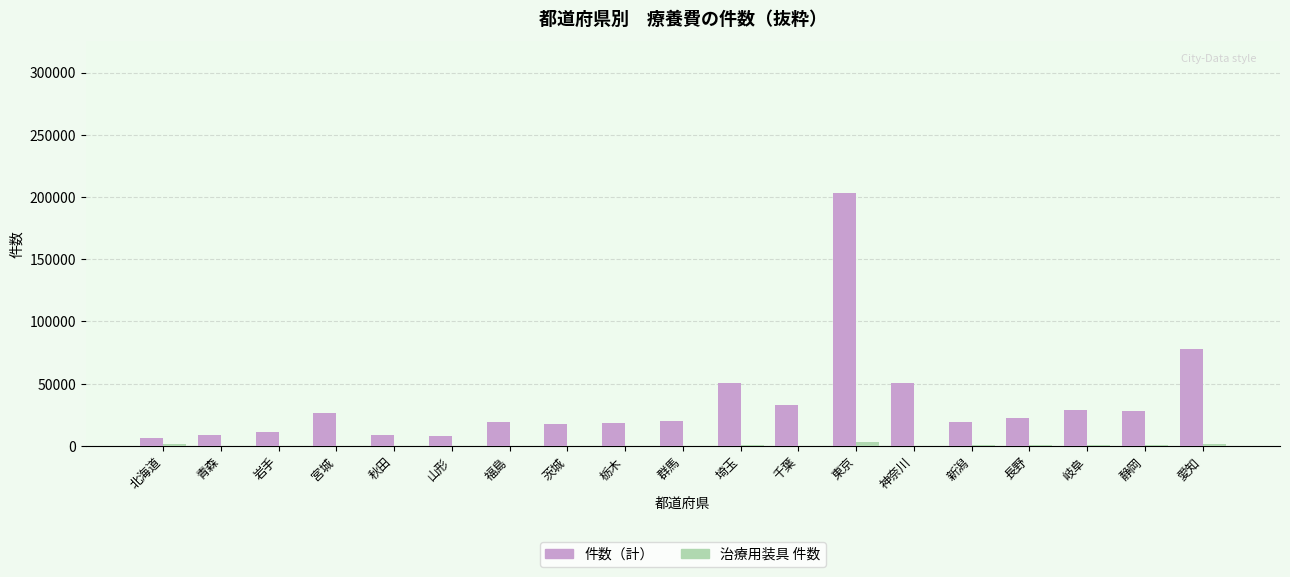

True or false: 件数（計） has a value of 38052 at 長野.

False